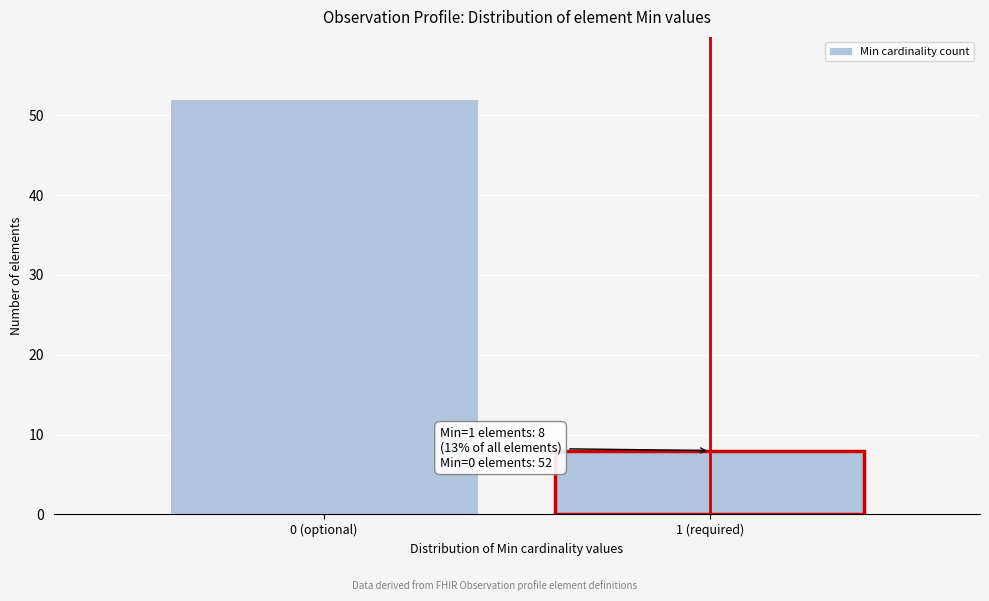

Reading left to right, list all the values displayed in this chart.

52	8